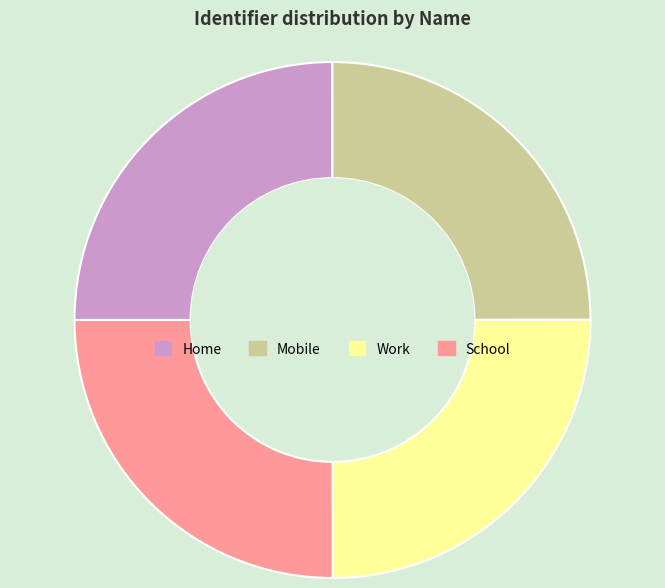

What is the ratio of the value at Mobile to the value at Home?

1.0